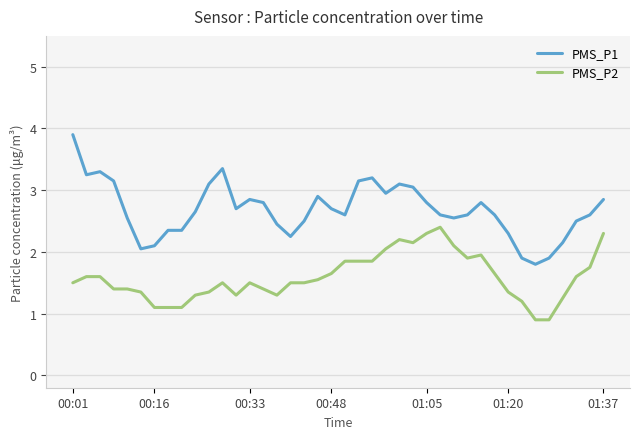

What is the difference between the maximum and minimum values in the PMS_P2 series?

1.5